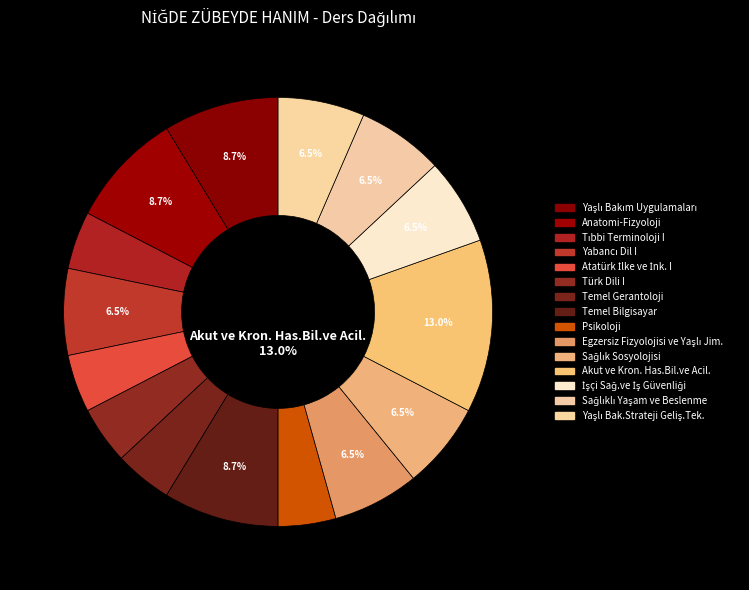

What percentage is the Temel Bilgisayar slice, to the nearest percent?

9%